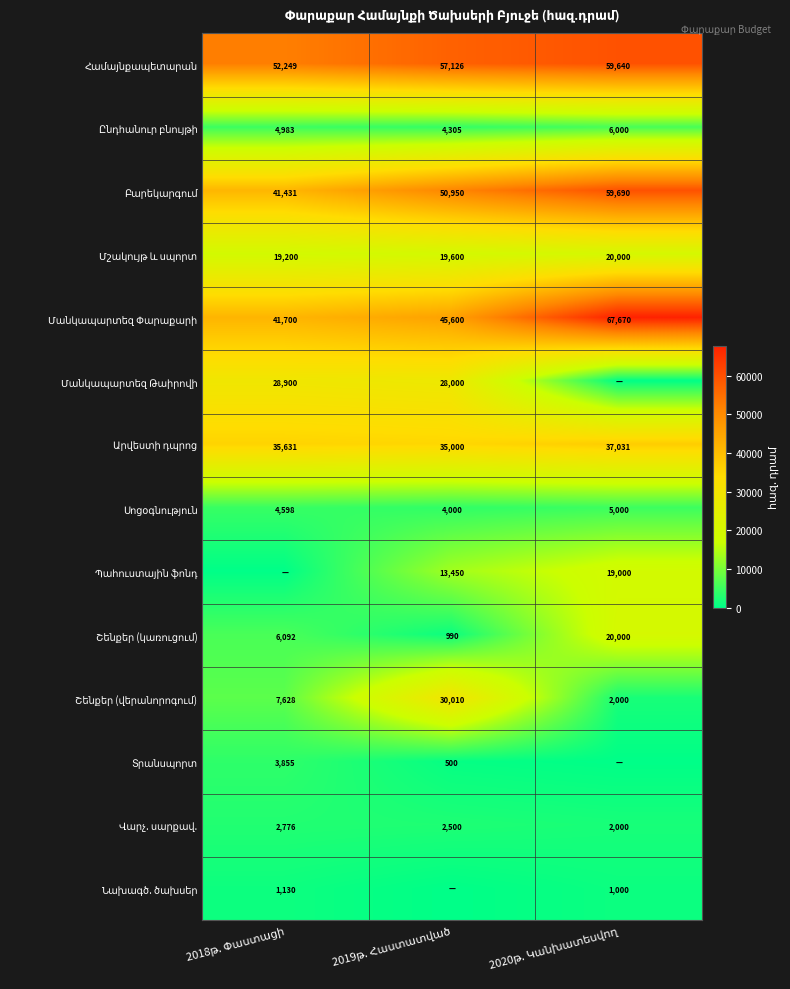

Read the Նախագծ. ծախսեր value at 2020թ. Կանխատեսվող.

1000.0